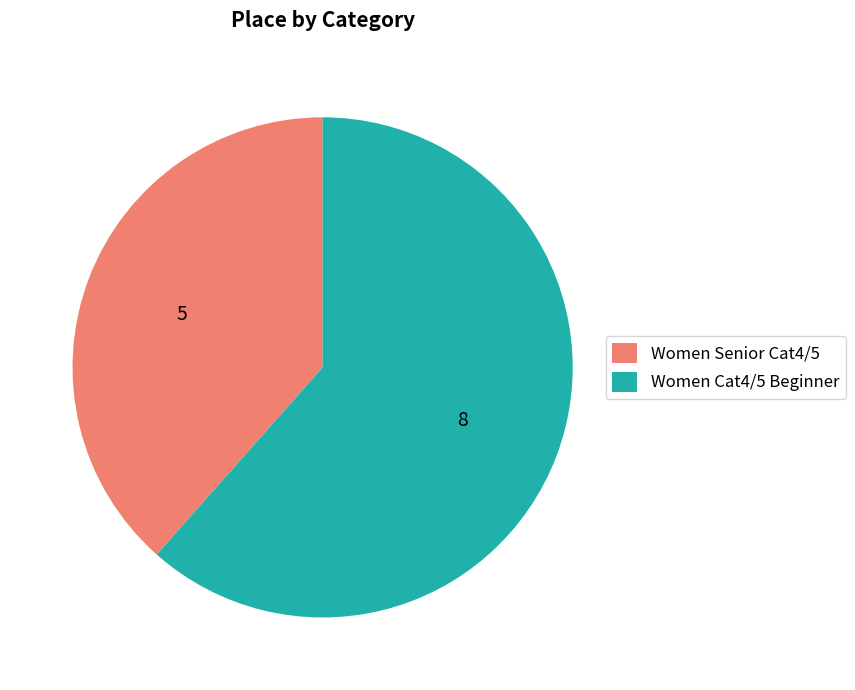

True or false: Women Senior Cat4/5 accounts for 30% of the total.

False